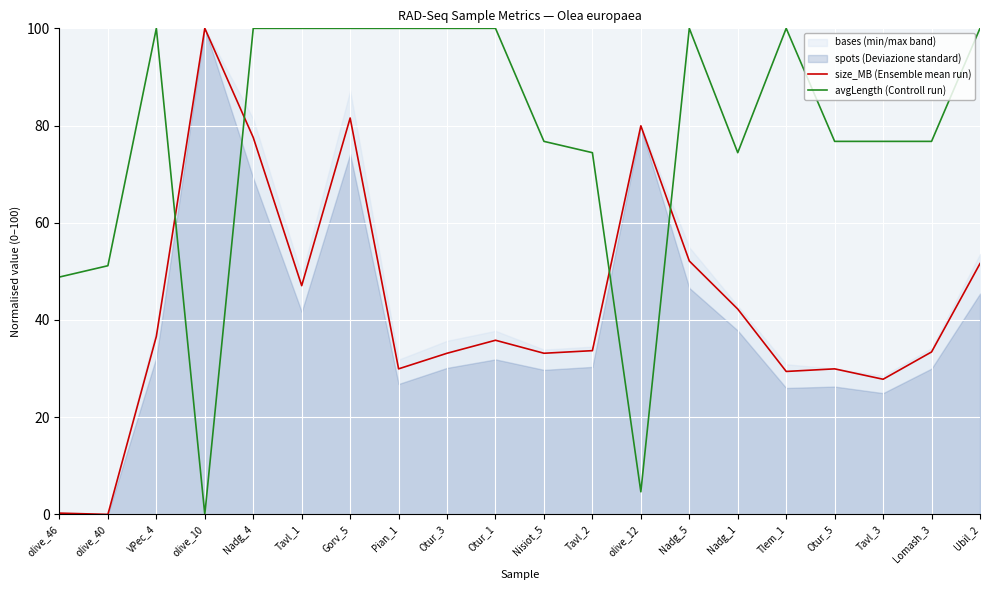

Is it true that avgLength (Controll run) equals 51.2 at olive_40?

True